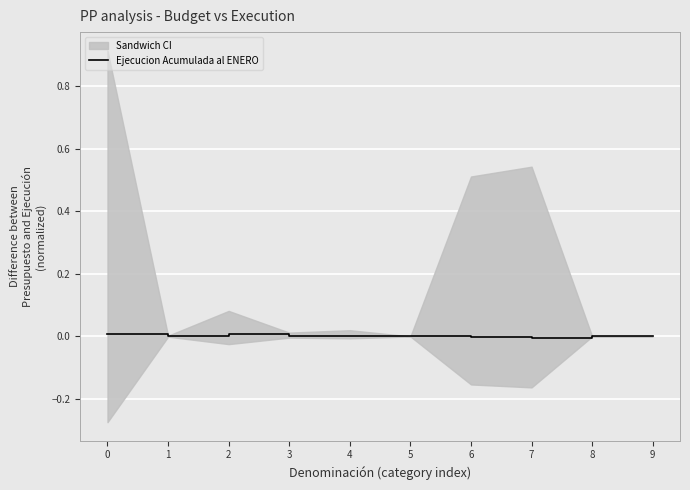

Where is the first local maximum?

2